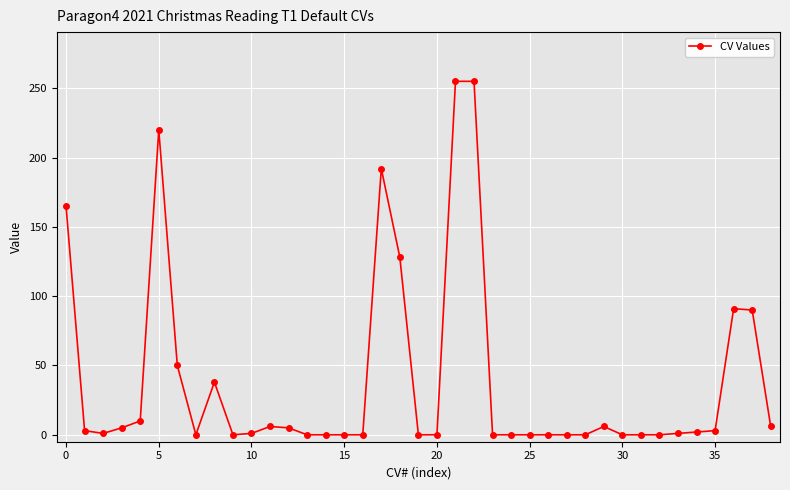

Does the chart have visible grid lines?

Yes